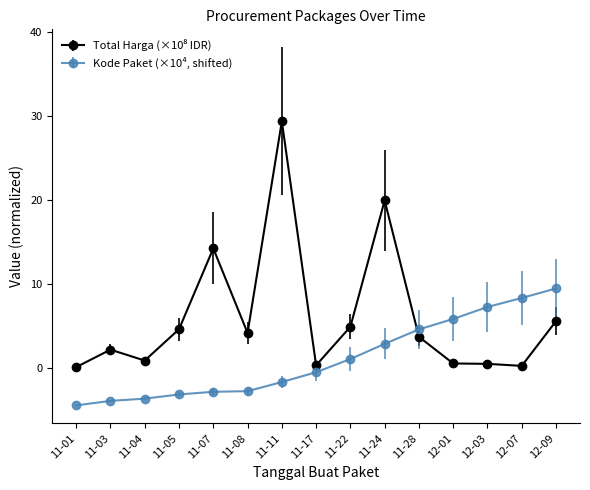

What is the difference between the highest and lowest values at 11-11?

31.0